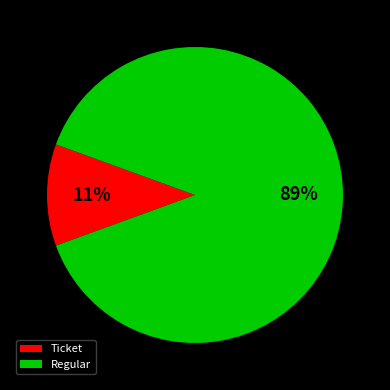

Is it true that Regular is 75% of the pie?

False